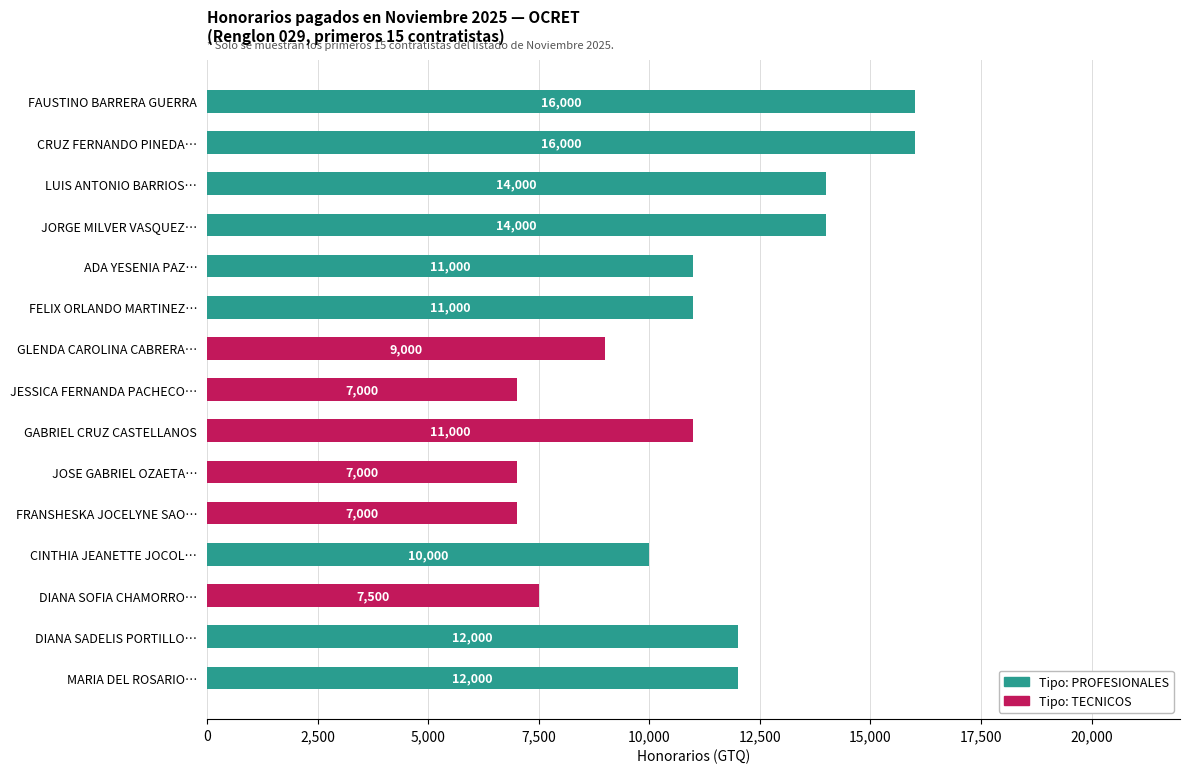

What is the total value across all series at DIANA SADELIS PORTILLO…?

12000